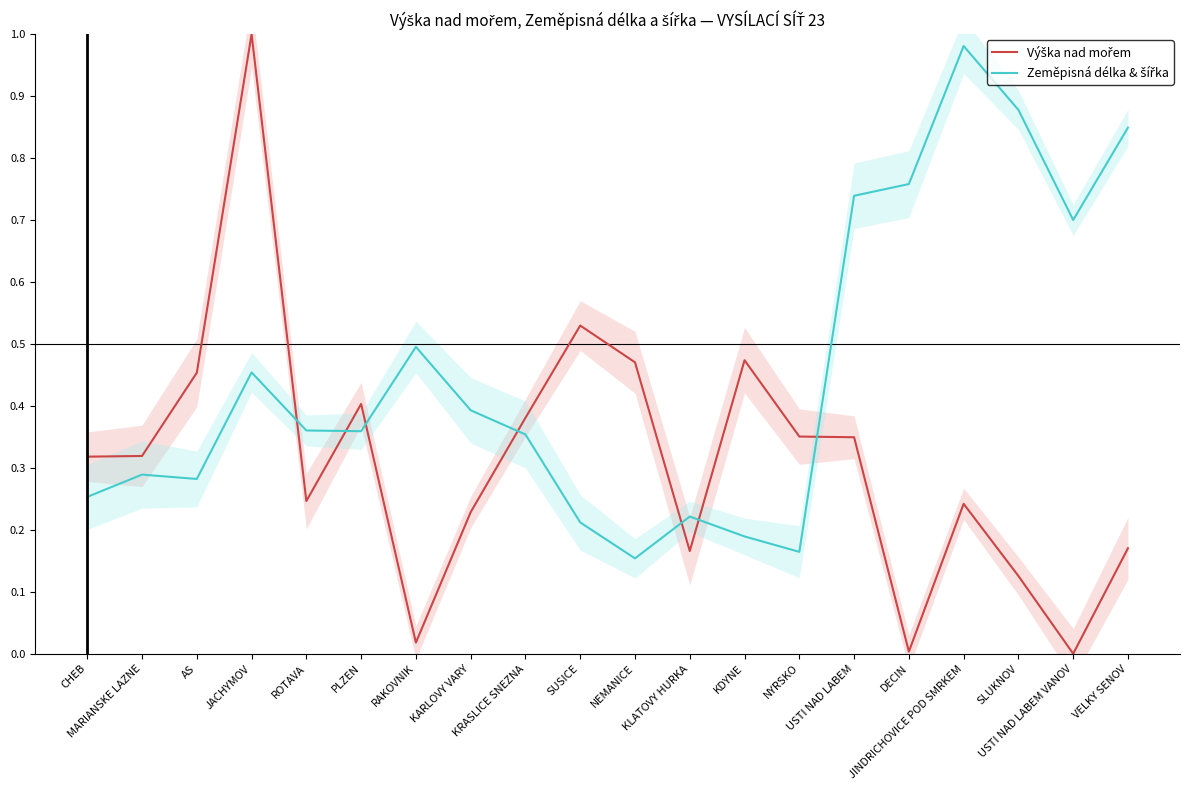

Is it true that Zeměpisná délka & šířka equals 0.3 at KDYNE?

False